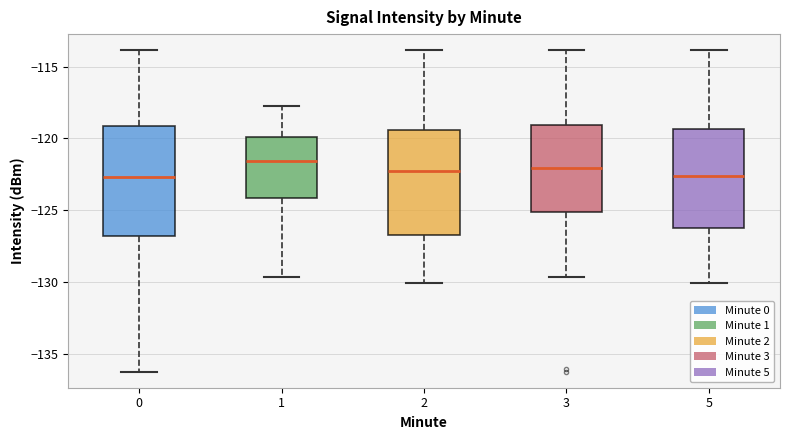

Where is the lower edge of the box at x = 5 on the y-axis? The values are not printed on the chart, so give them approximately, as read against the axis.

-126.0